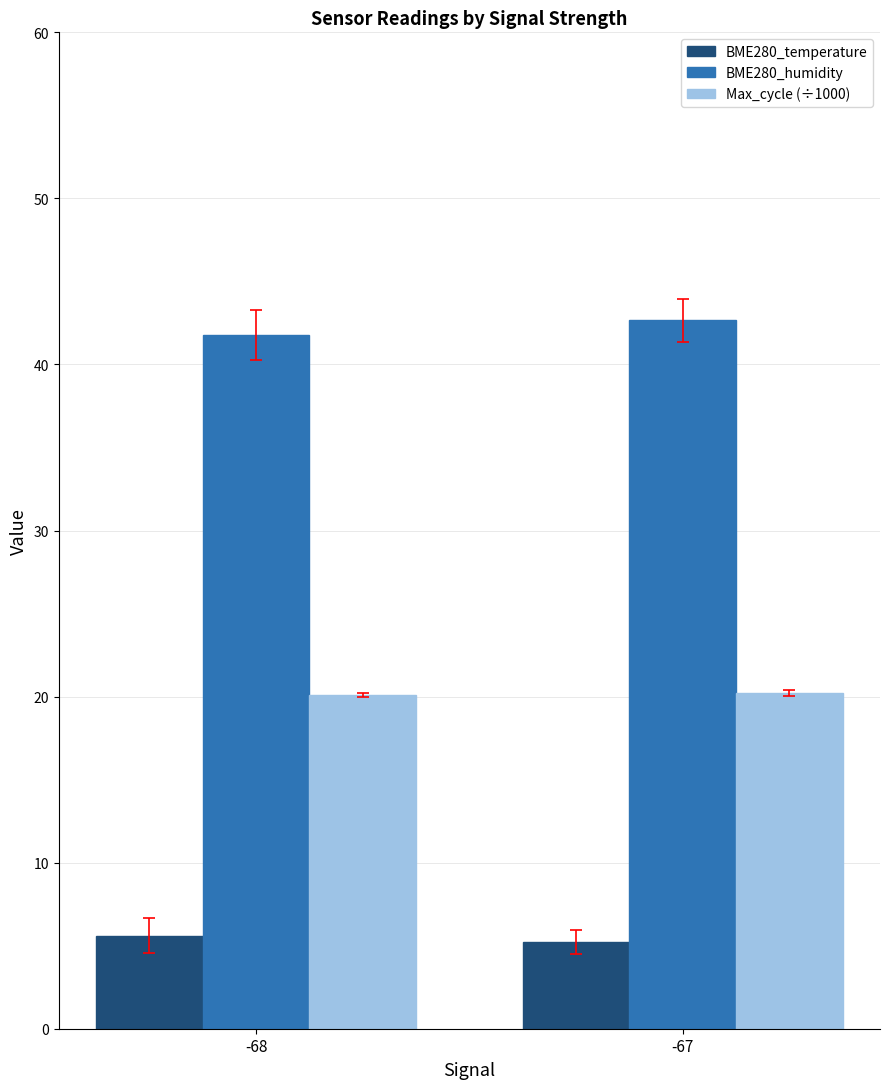

What is the spread (max minus min) of values at -67?

37.4